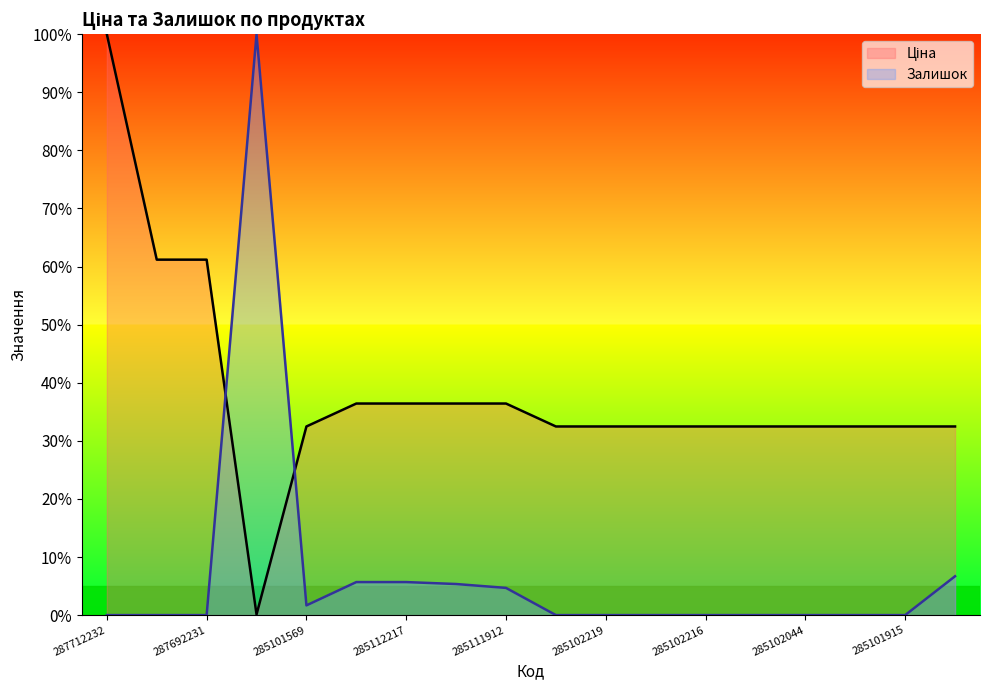

How many categories are shown in the chart?

18